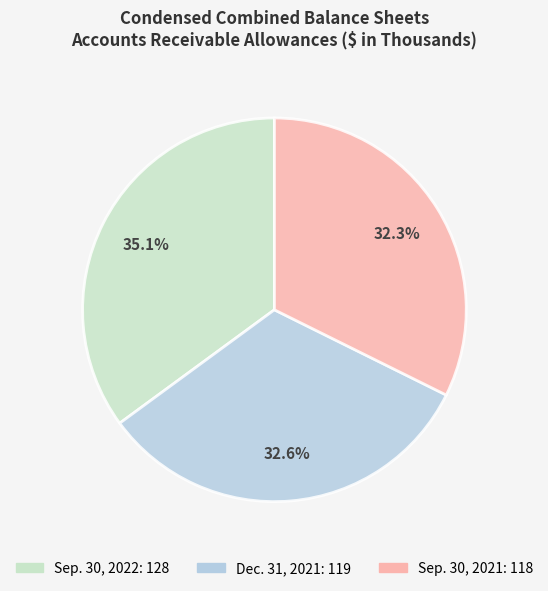

Which category has the biggest portion of the pie?

Sep. 30, 2022